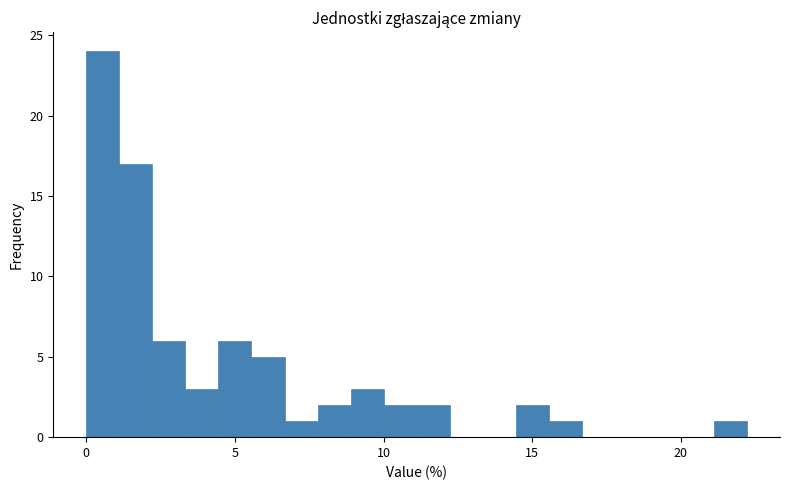

Read against the x-axis, roughly where is the centre of the tallest bar?

0.5